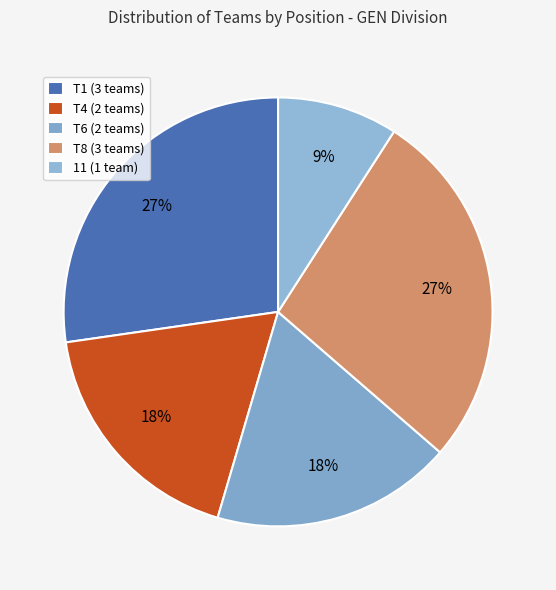

Does any single category account for the majority?

No